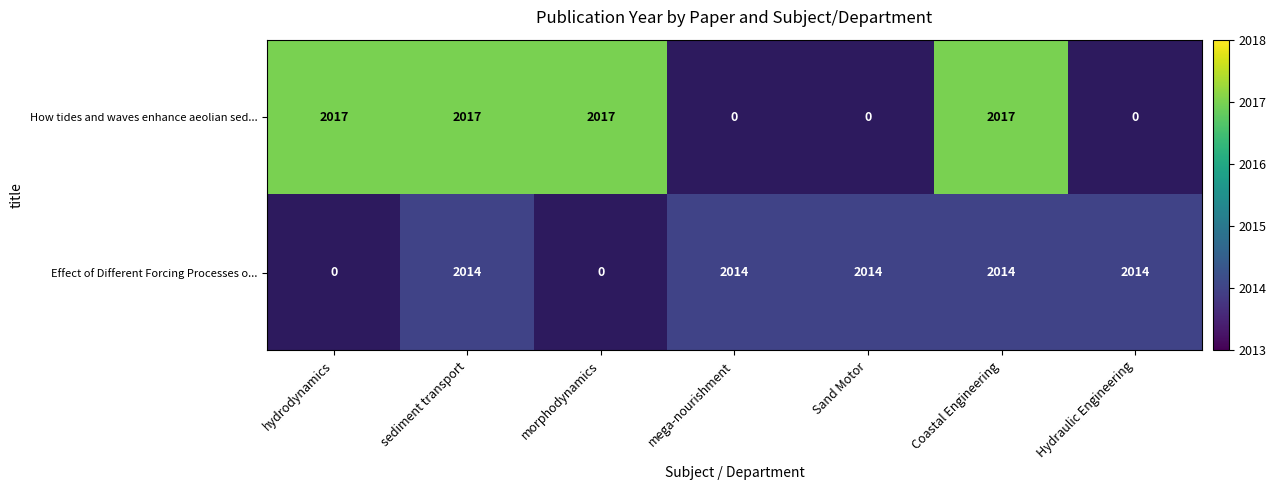

The value of Effect of Different Forcing Processes o... at sediment transport is 2014. True or false?

True